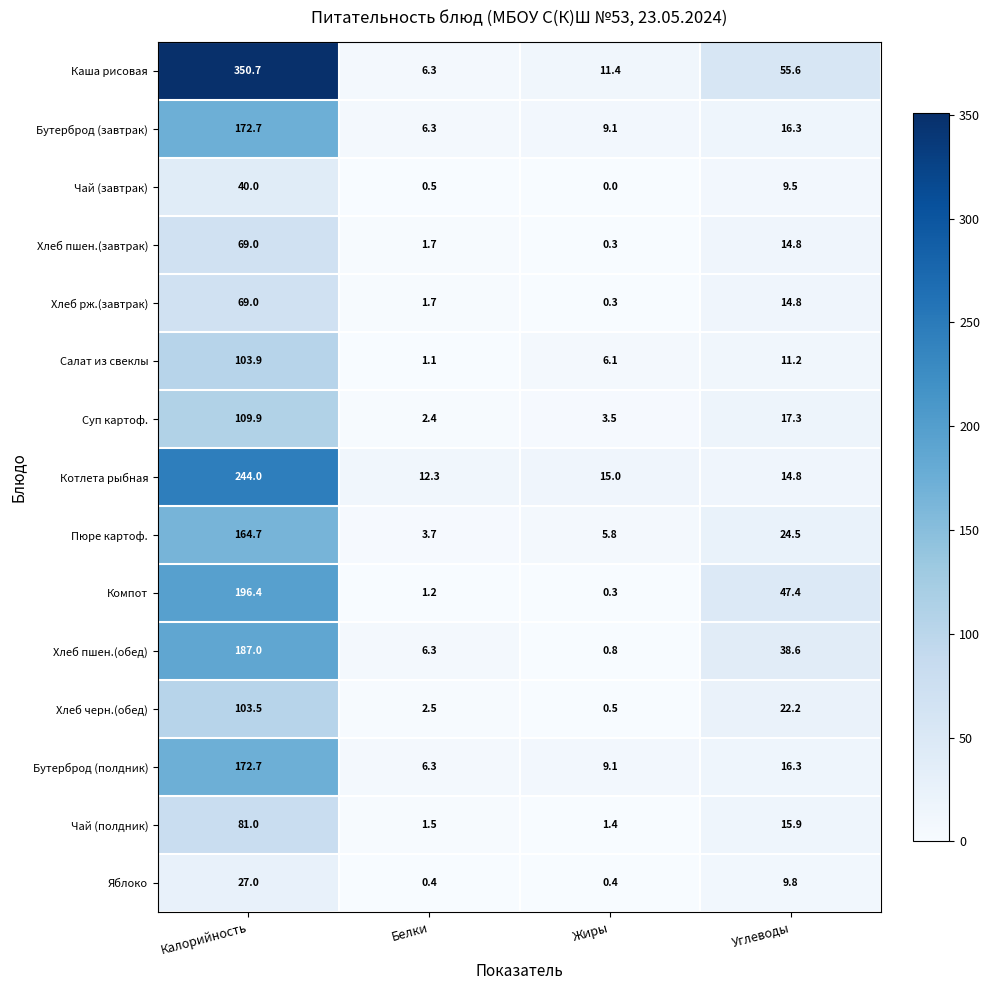

Which series changed the most between Калорийность and Белки?

Каша рисовая